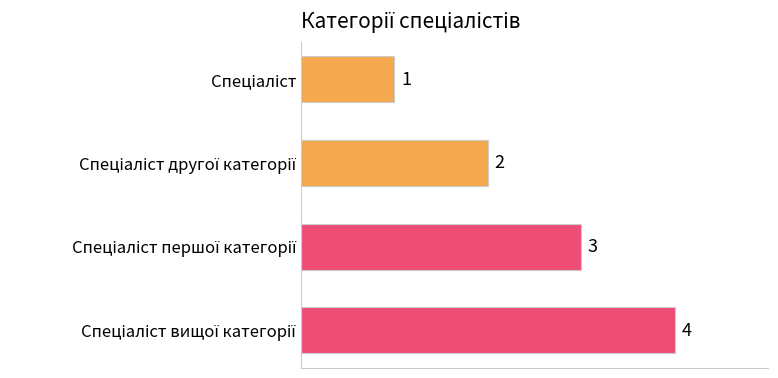

What is the value of the 3rd bar from the top?

3